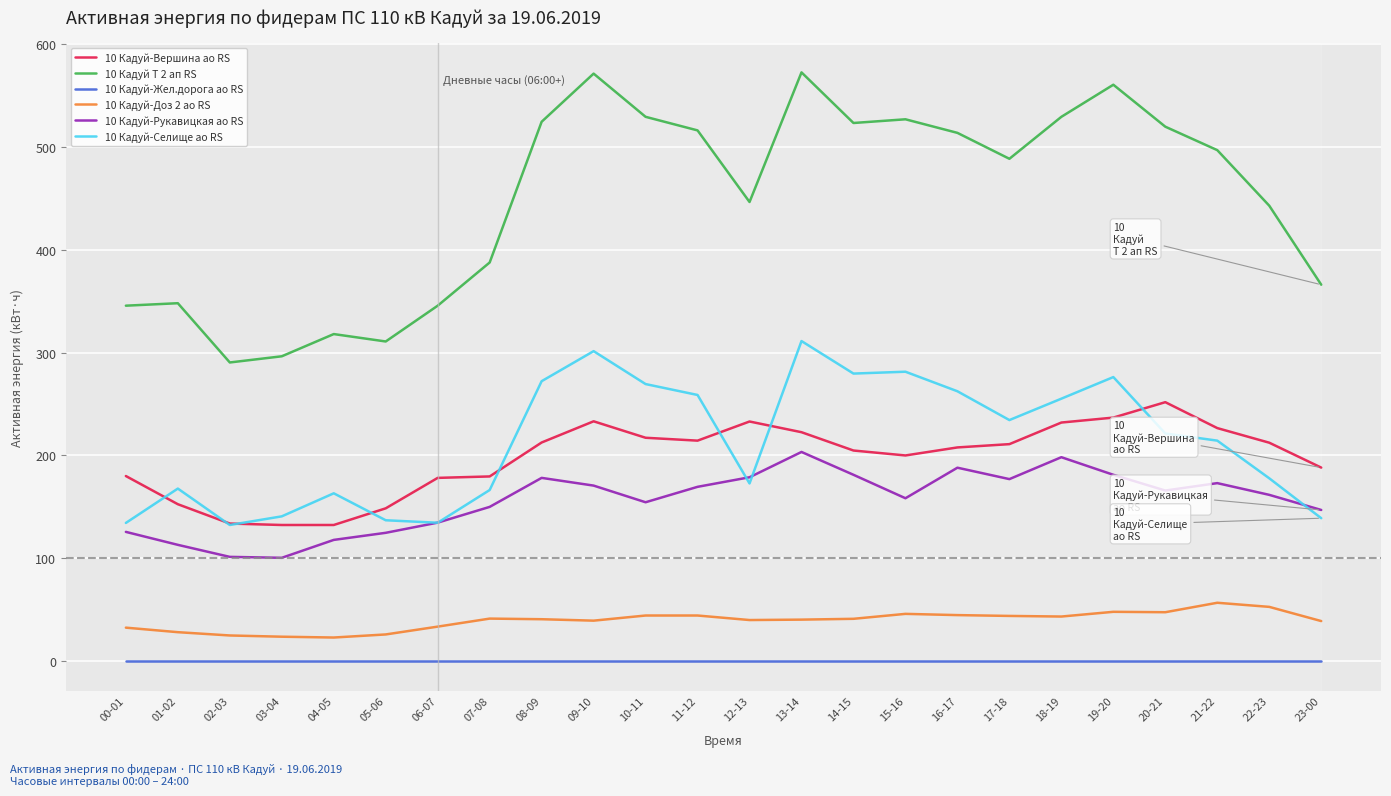

How many lines are shown in the chart?

6